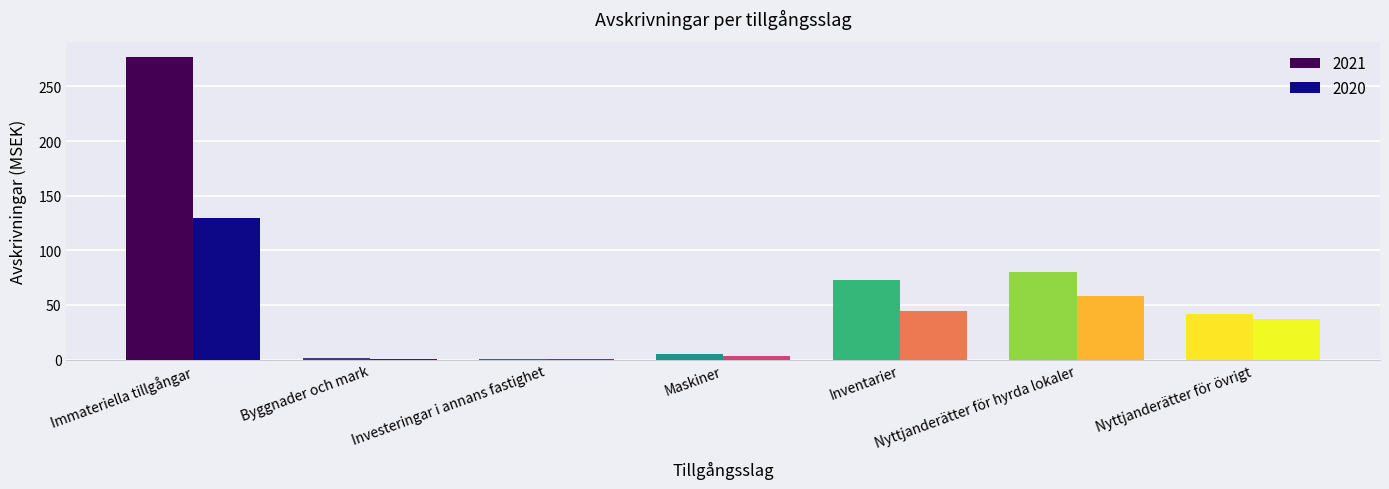

How many data points does each series have?

7